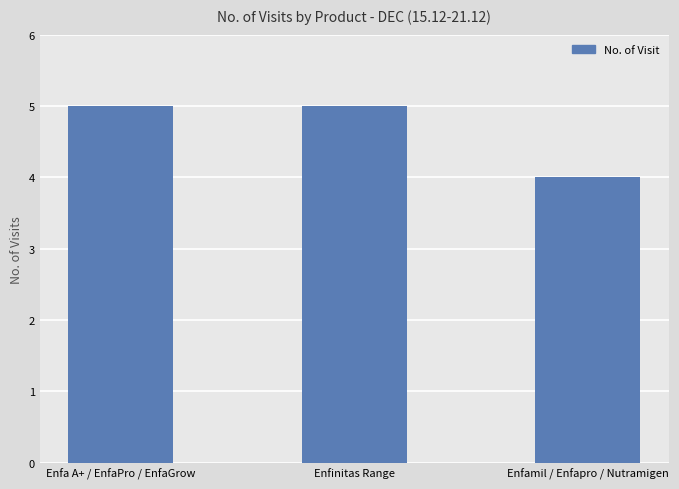

Which category has the lowest value across all series?

Enfamil / Enfapro / Nutramigen